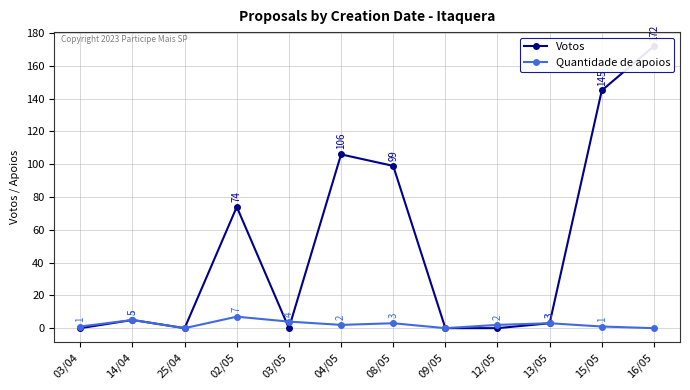

List the series in order of their peak value, highest first.

Votos, Quantidade de apoios